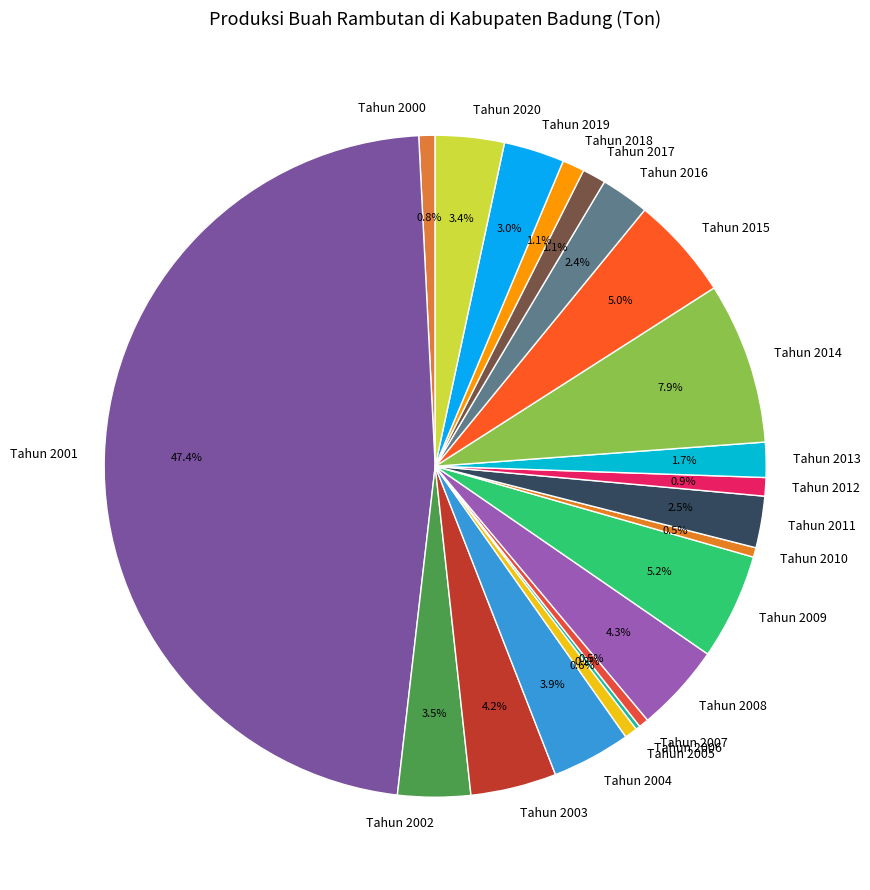

What is the largest slice in the pie chart?

Tahun 2001